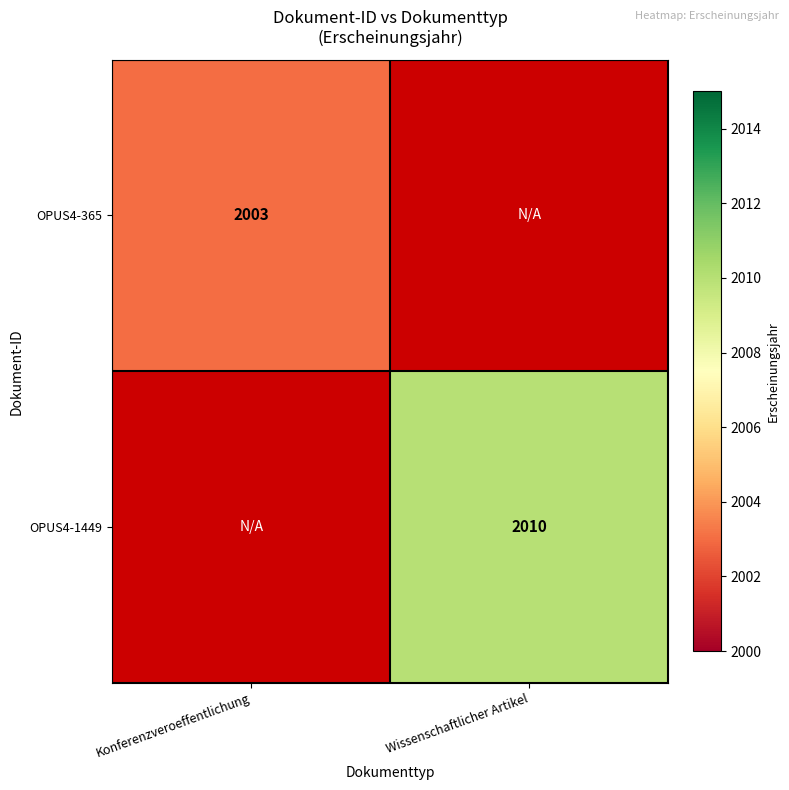

True or false: OPUS4-1449 has a value of 2010 at Wissenschaftlicher Artikel.

True